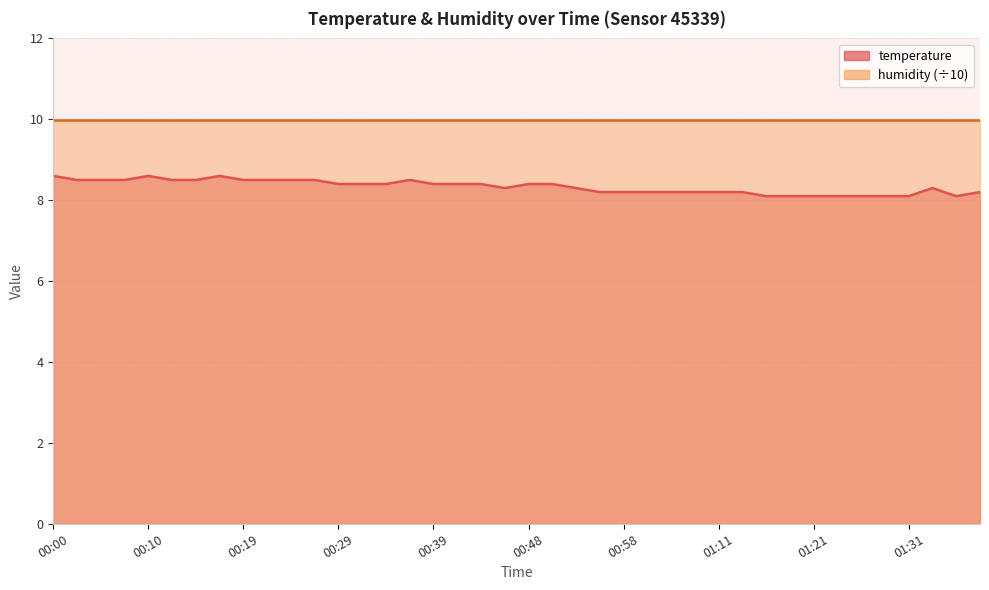

What is the sum of the humidity_line values at 35 and 21?

20.0